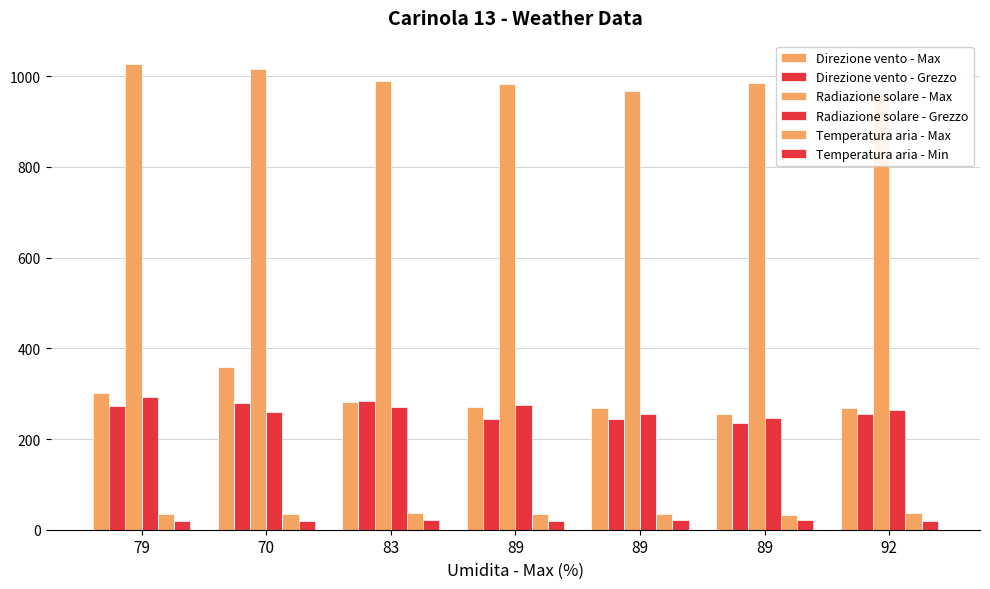

What is the average value of the Radiazione solare - Max series?

989.9